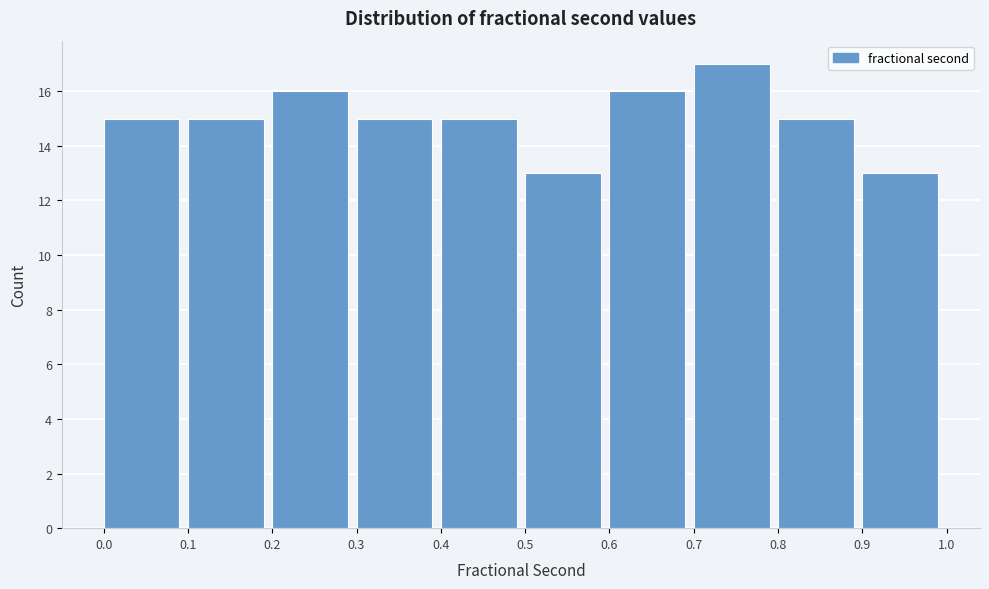

Reading left to right, list every bar in this chart as the range it spans on the x-axis followed by its height. The values are not printed on the chart, so give them approximately, as read against the axis.

0.0 to 0.1: 15
0.1 to 0.2: 15
0.2 to 0.3: 16
0.3 to 0.4: 15
0.4 to 0.5: 15
0.5 to 0.6: 13
0.6 to 0.7: 16
0.7 to 0.8: 17
0.8 to 0.9: 15
0.9 to 1.0: 13